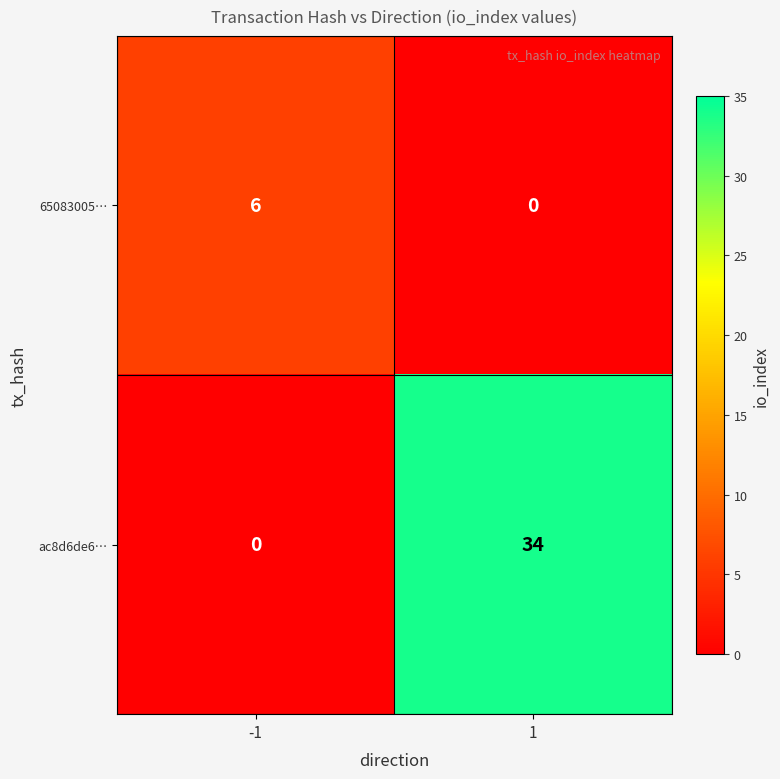

Count the number of data series in this chart.

2